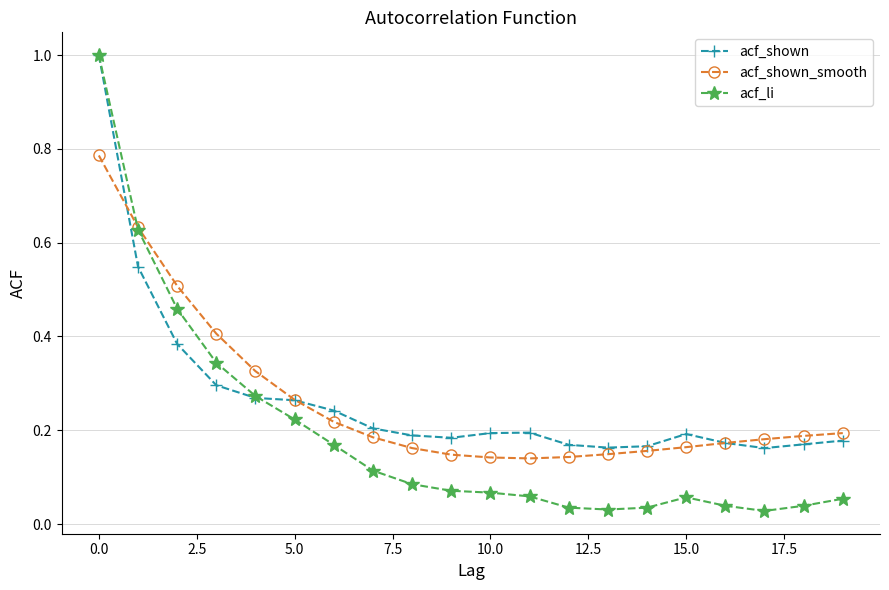

What is the highest value of the acf_li series?

1.0